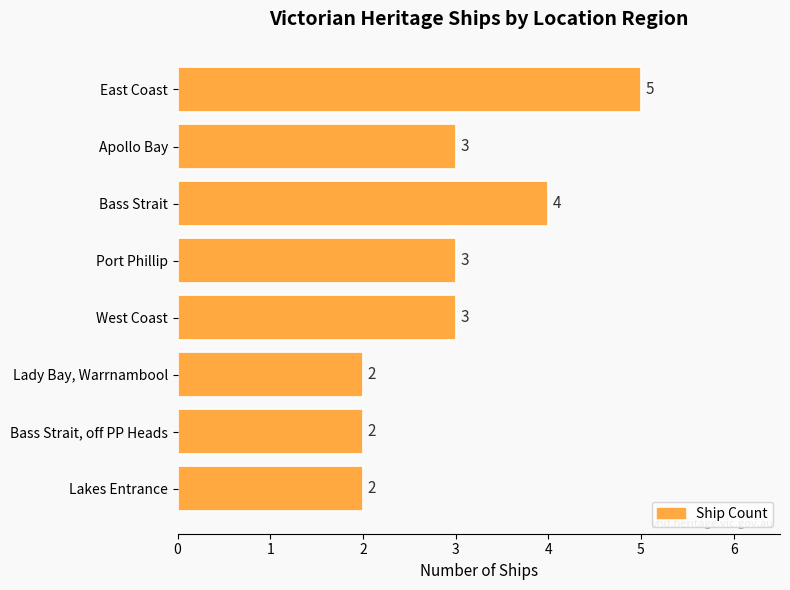

What is the approximate value at West Coast?

3